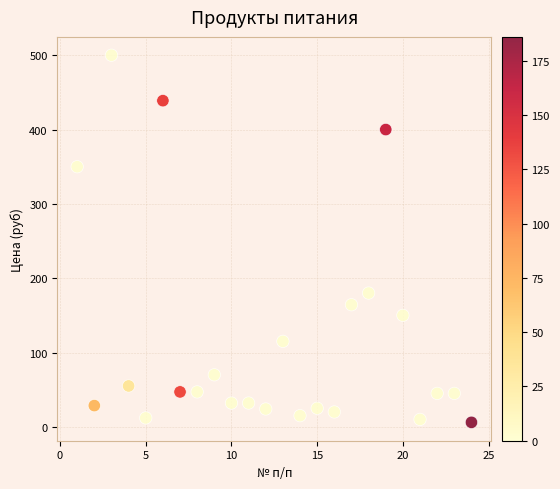

What Y value in the scatter plot is closest to 253?

180.0